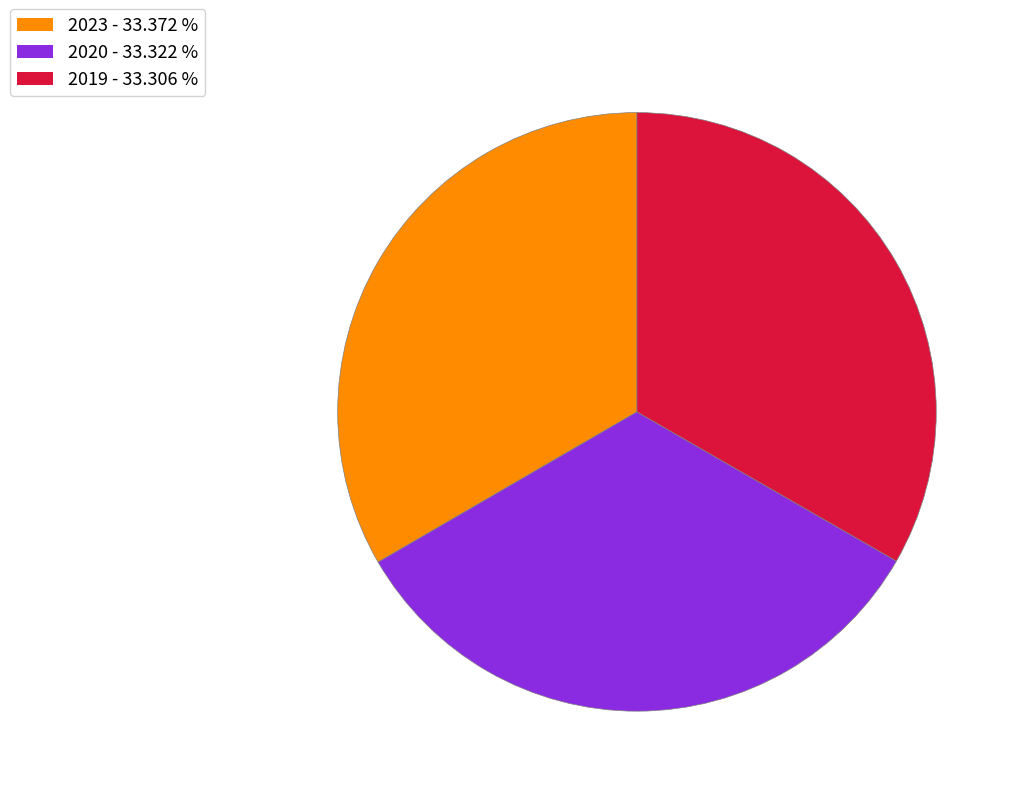

True or false: 2020 accounts for 20% of the total.

False